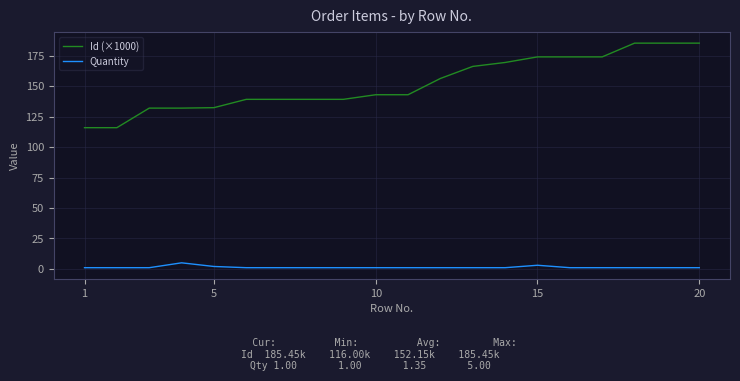

Which series has the widest spread of values?

Id (×1000)